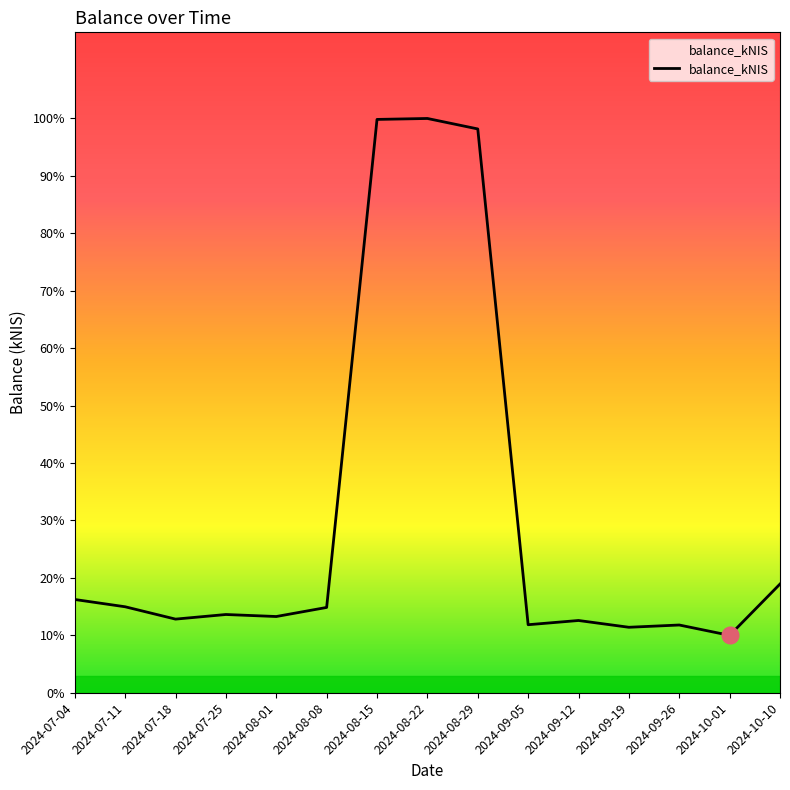

How many interior local peaks (higher than both neighbors) does the data have?

4